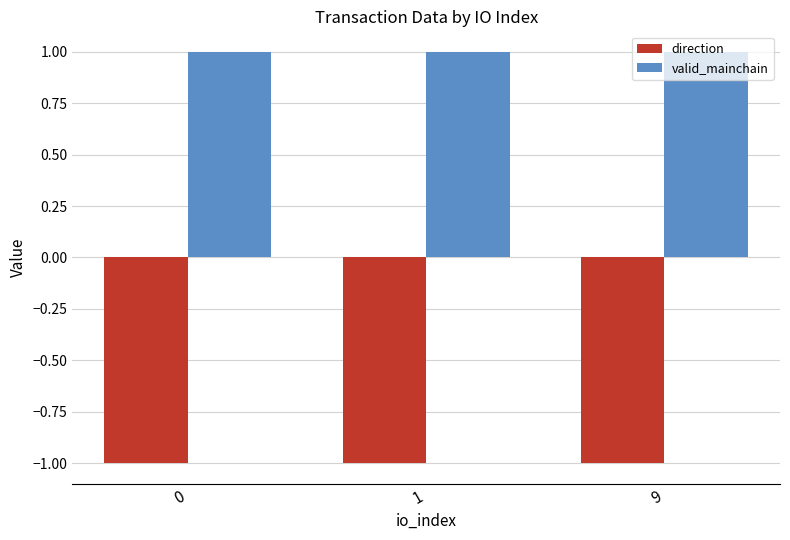

What is the value of the valid_mainchain bar at the 3rd from the left?

1